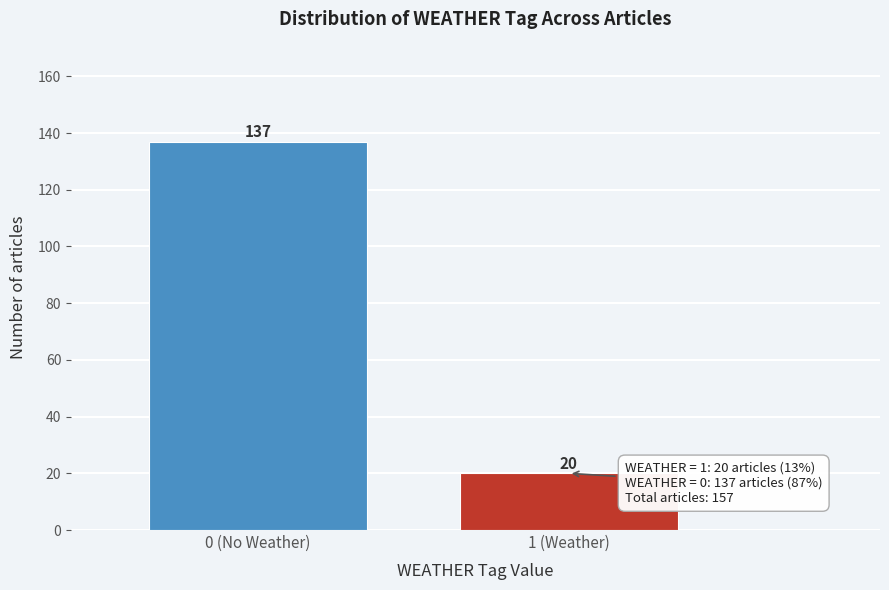

Reading left to right, extract all data points from this chart.

0 (No Weather)=137	1 (Weather)=20